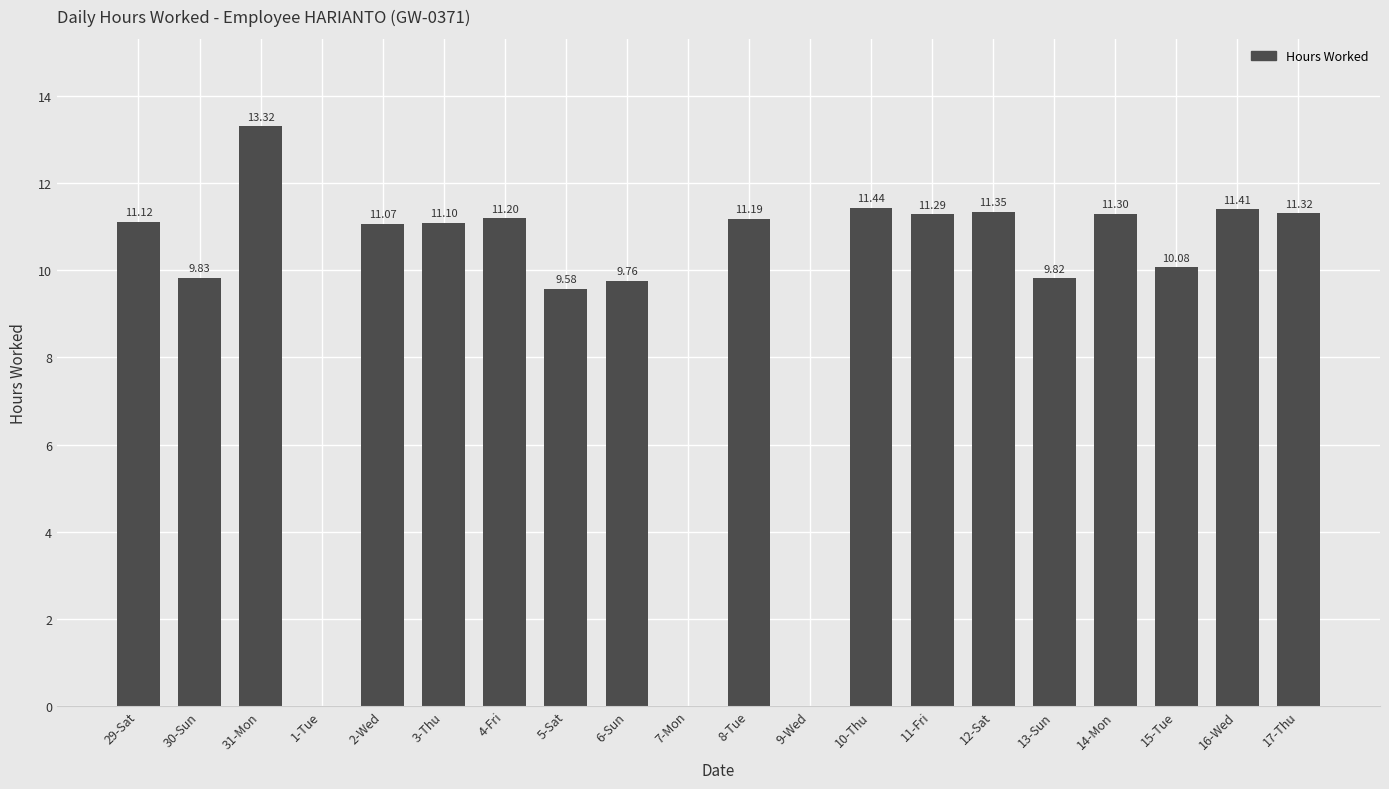

What is the sum of all values?

186.2